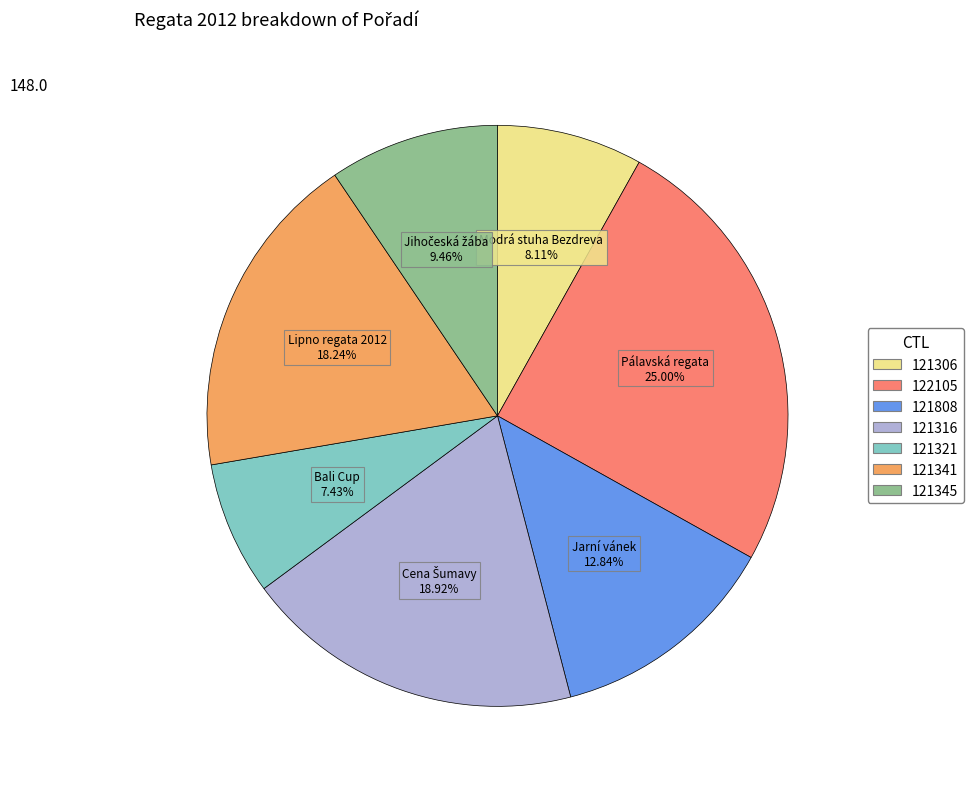

Does any single category account for the majority?

No